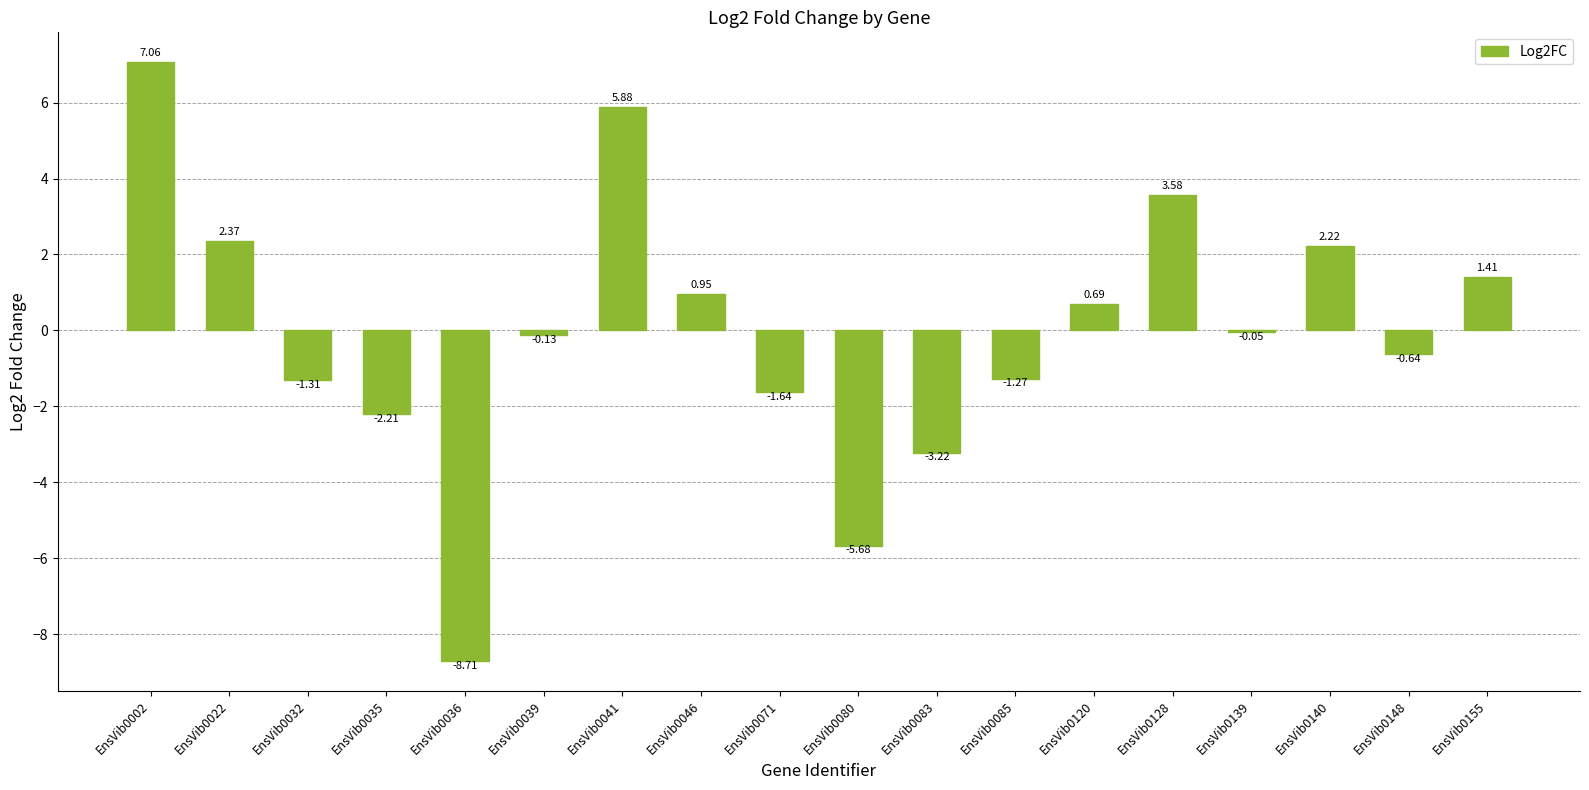

How many data points does each series have?

18